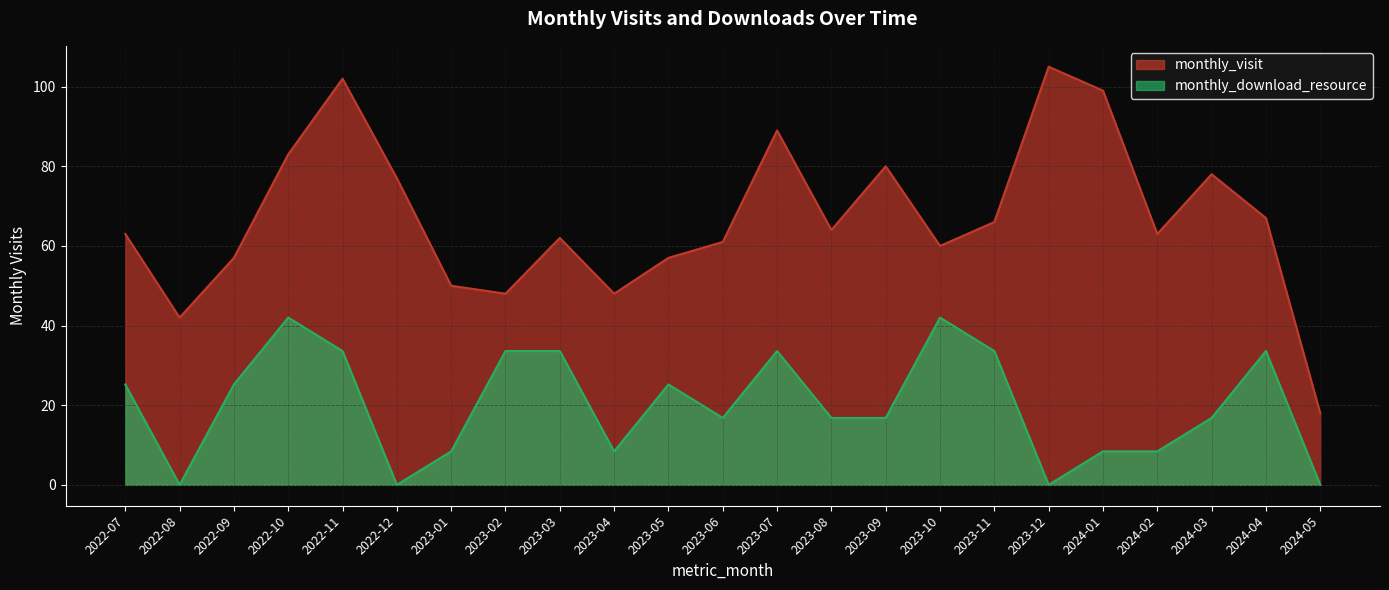

What is the spread (max minus min) of values at 2023-01?

41.6